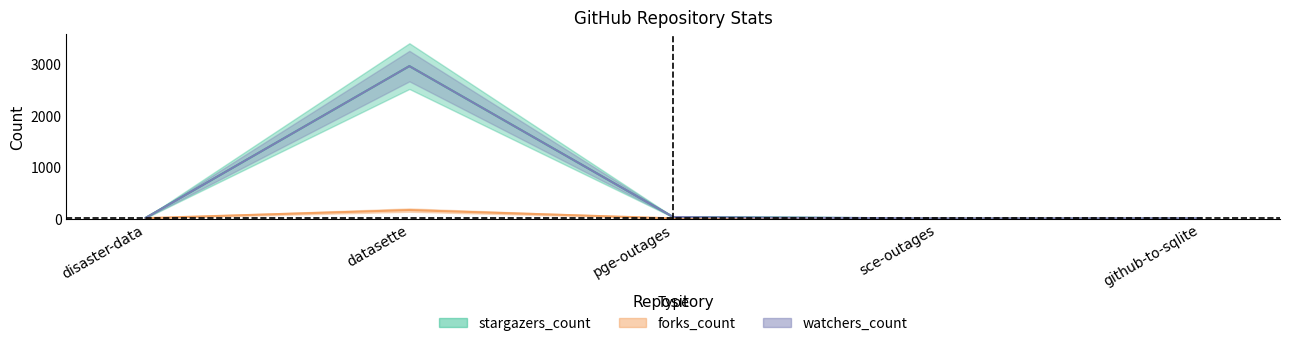

What is the greatest value displayed?

2962